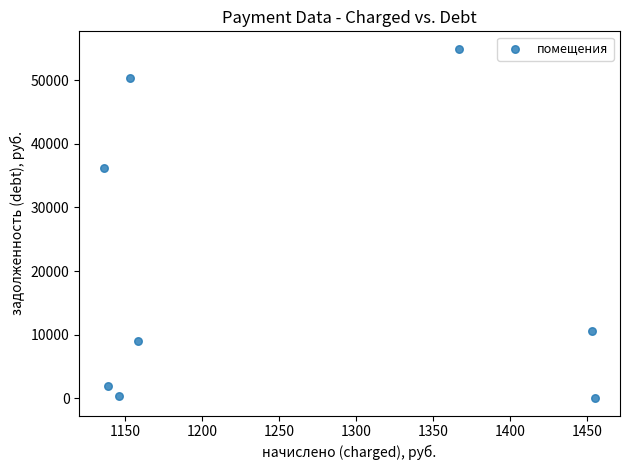

What is the average X value?

1250.9